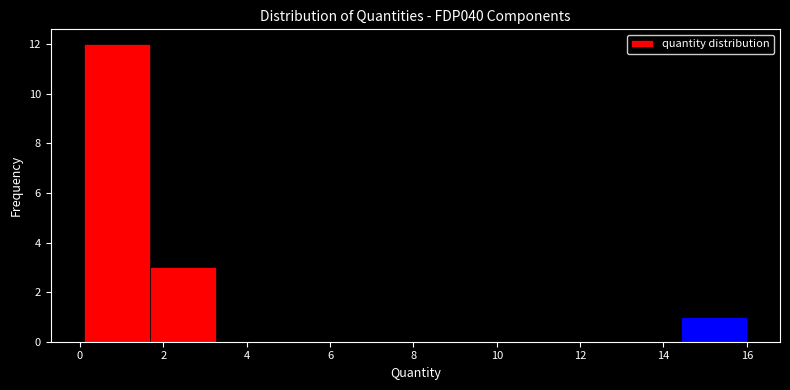

Reading left to right, list every bar in this chart as the range it spans on the x-axis followed by its height. Neither the bar edges nor the heights are printed on the chart, so give them approximately, as read against the axes.

0.0 to 1.6: 12
1.6 to 3.2: 3
3.2 to 4.8: 0
4.8 to 6.4: 0
6.4 to 8.0: 0
8.0 to 9.6: 0
9.6 to 11.2: 0
11.2 to 12.8: 0
12.8 to 14.4: 0
14.4 to 16.0: 1